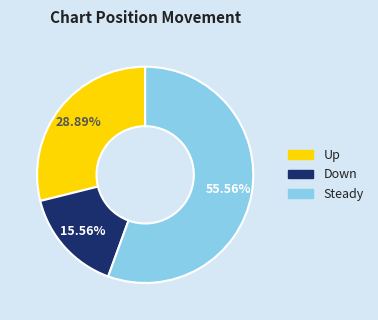

How many segments does this pie chart have?

3